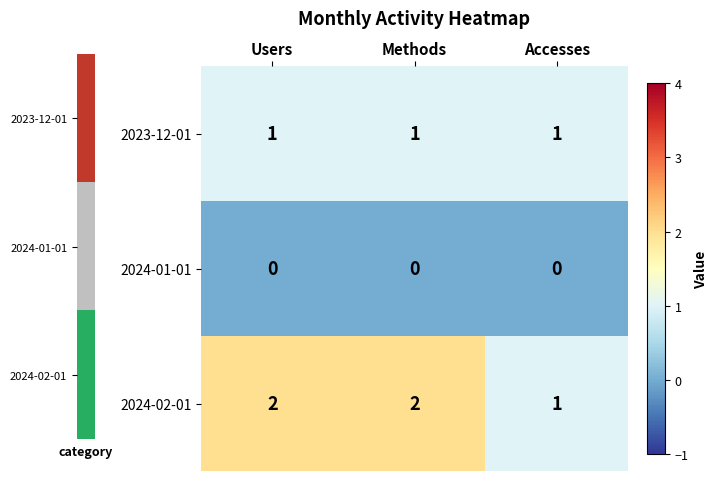

Which series changed the most between Methods and Accesses?

2024-02-01